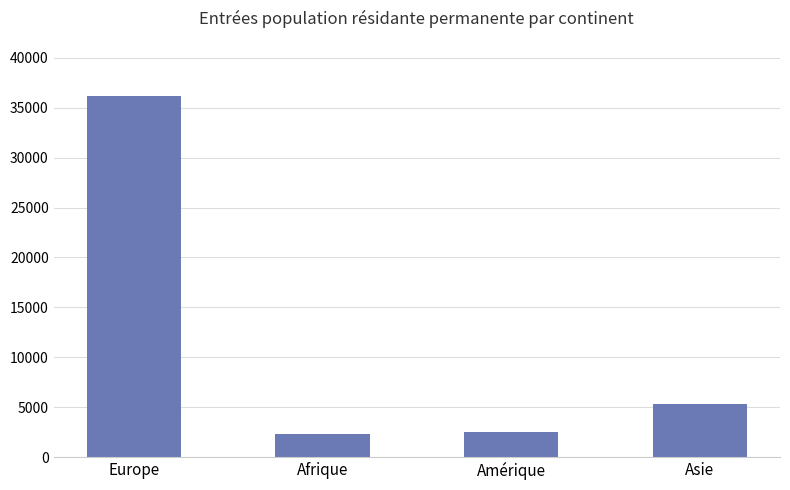

What is the difference between the values at Afrique and Amérique?

170